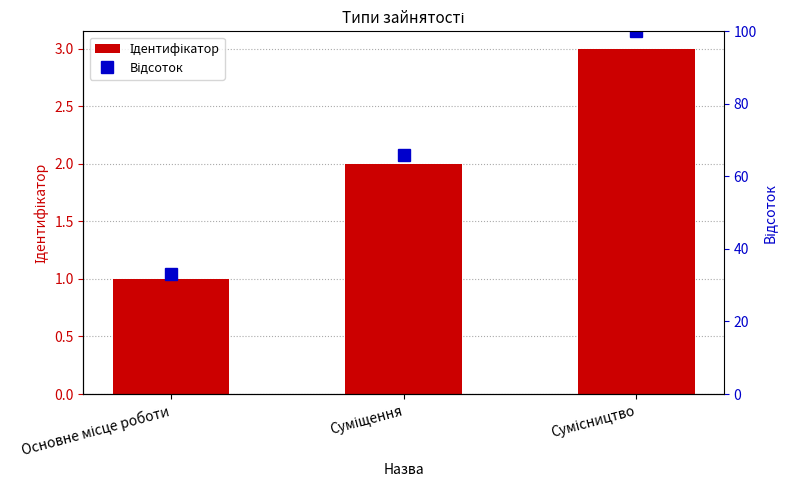

Does the chart contain stacked bars?

No